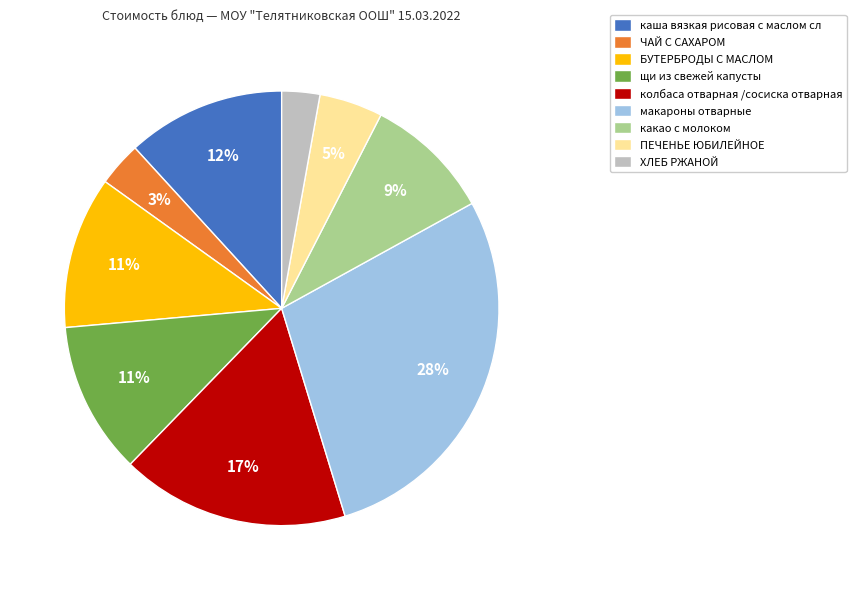

To the nearest percent, what is the average slice percentage?

11%